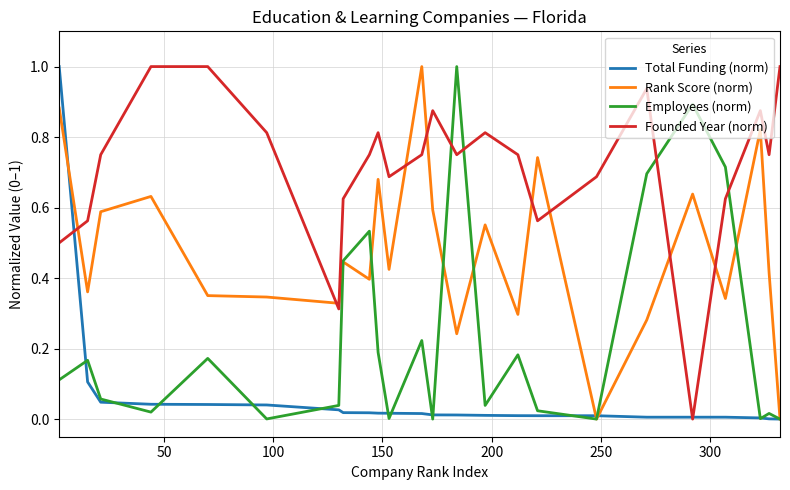

What is the greatest value displayed?

1.0